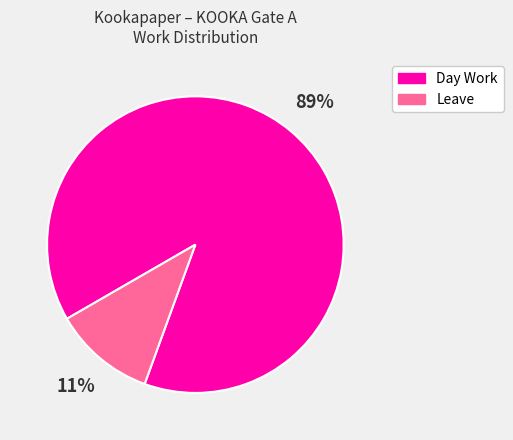

Between Leave and Day Work, which is larger?

Day Work